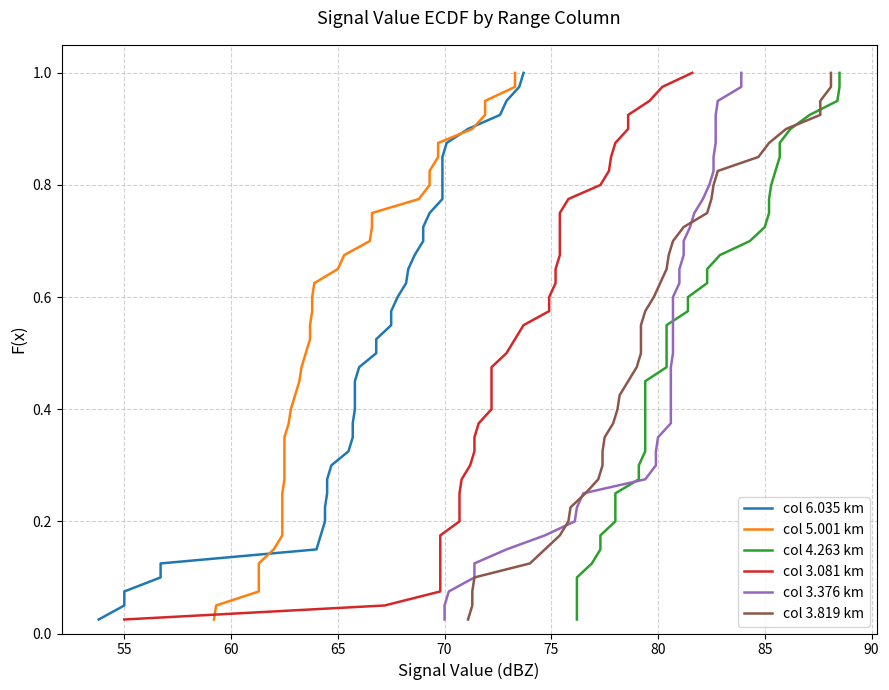

How many lines are shown in the chart?

6